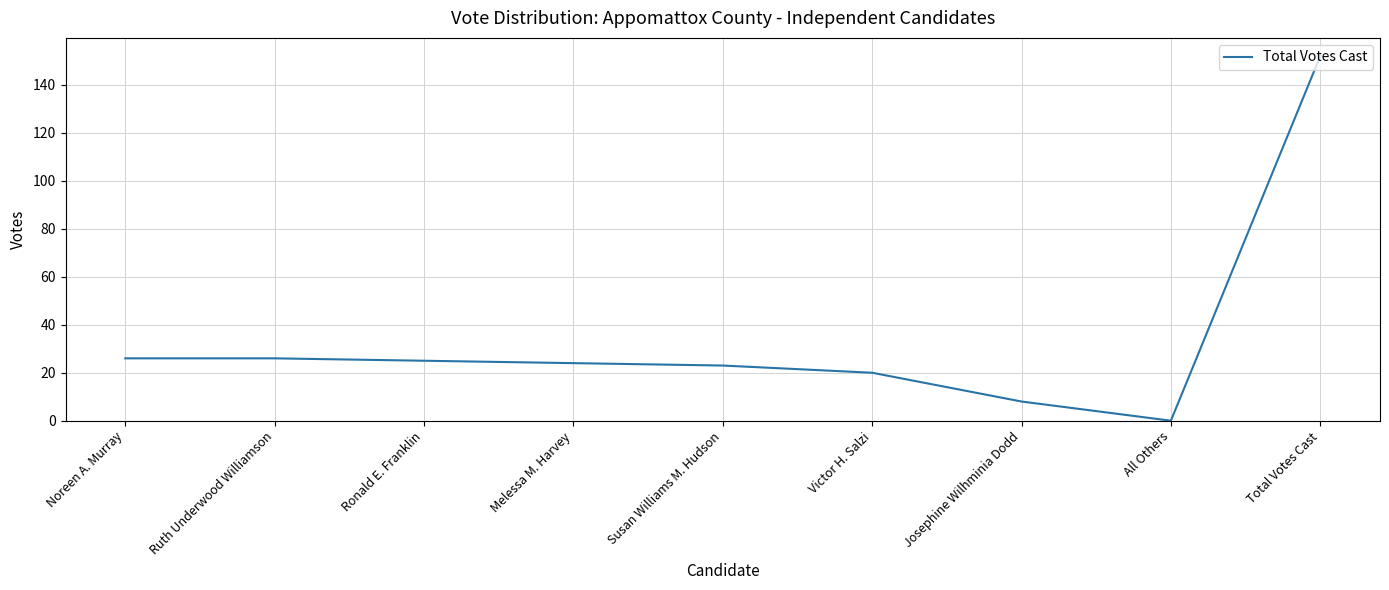

What is the difference between the values at Victor H. Salzi and Noreen A. Murray?

6